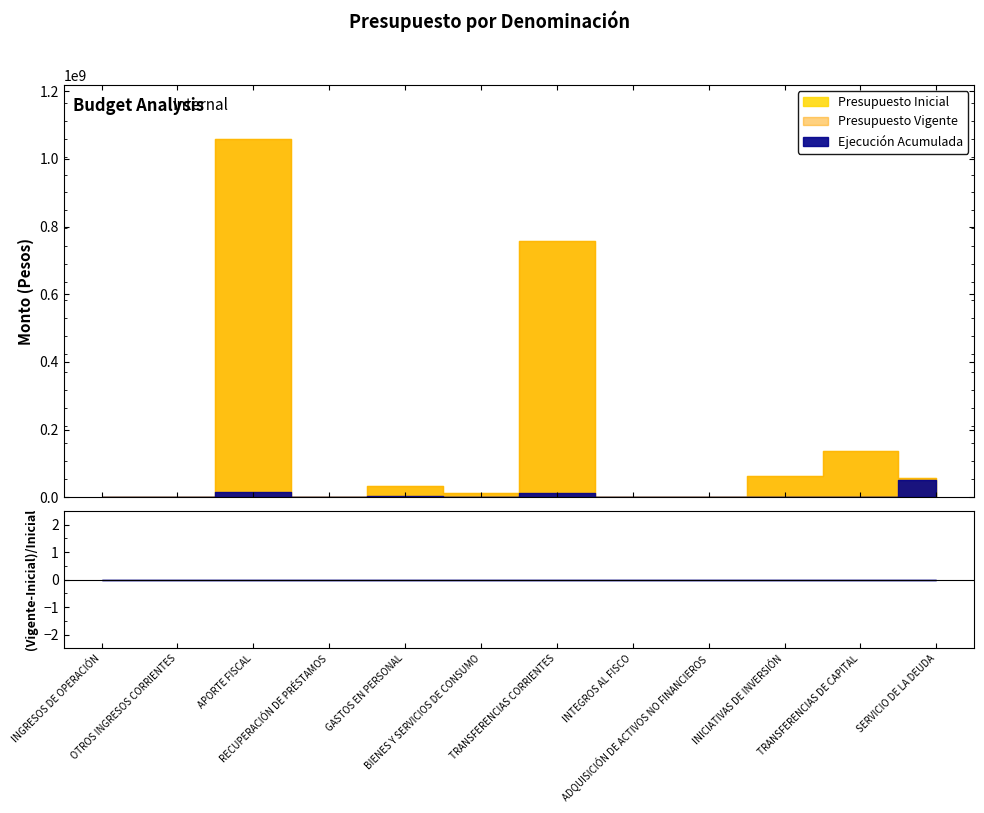

Is the value of Presupuesto Inicial at OTROS INGRESOS CORRIENTES greater than the value of Presupuesto Vigente at APORTE FISCAL?

No